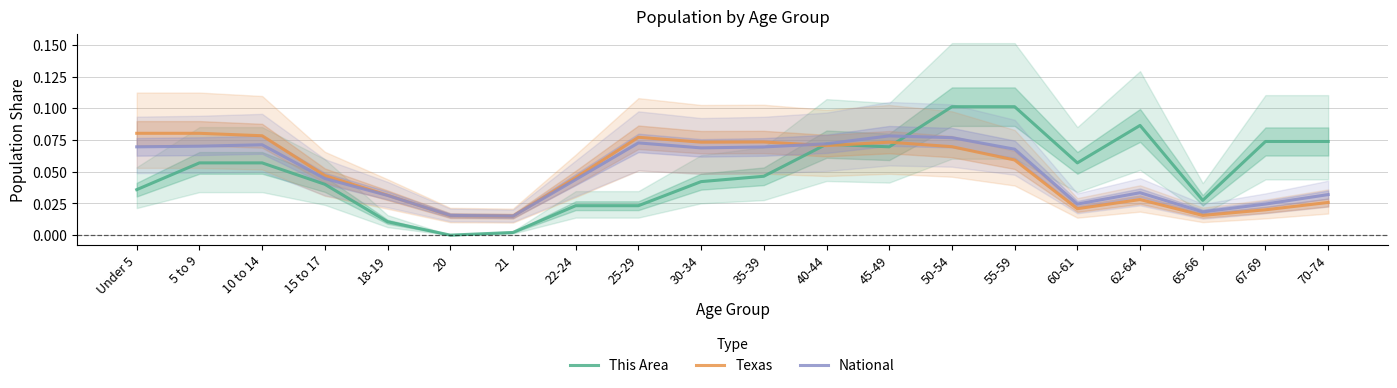

Which category has the lowest value in the This Area series?

20